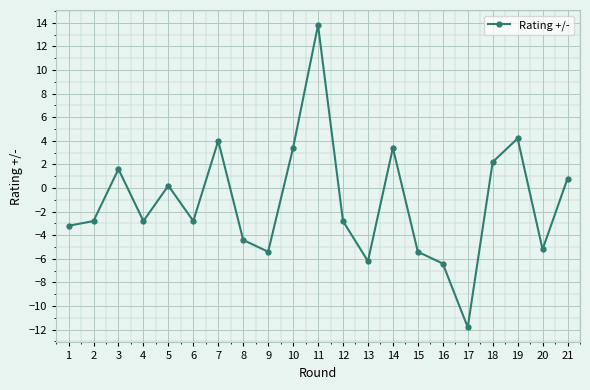

What is the difference between the second highest and second lowest values?

10.6